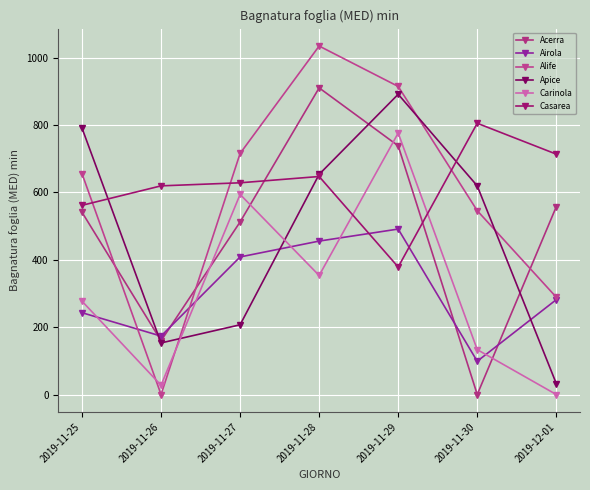

At which label is Alife closest to 517?

2019-11-30